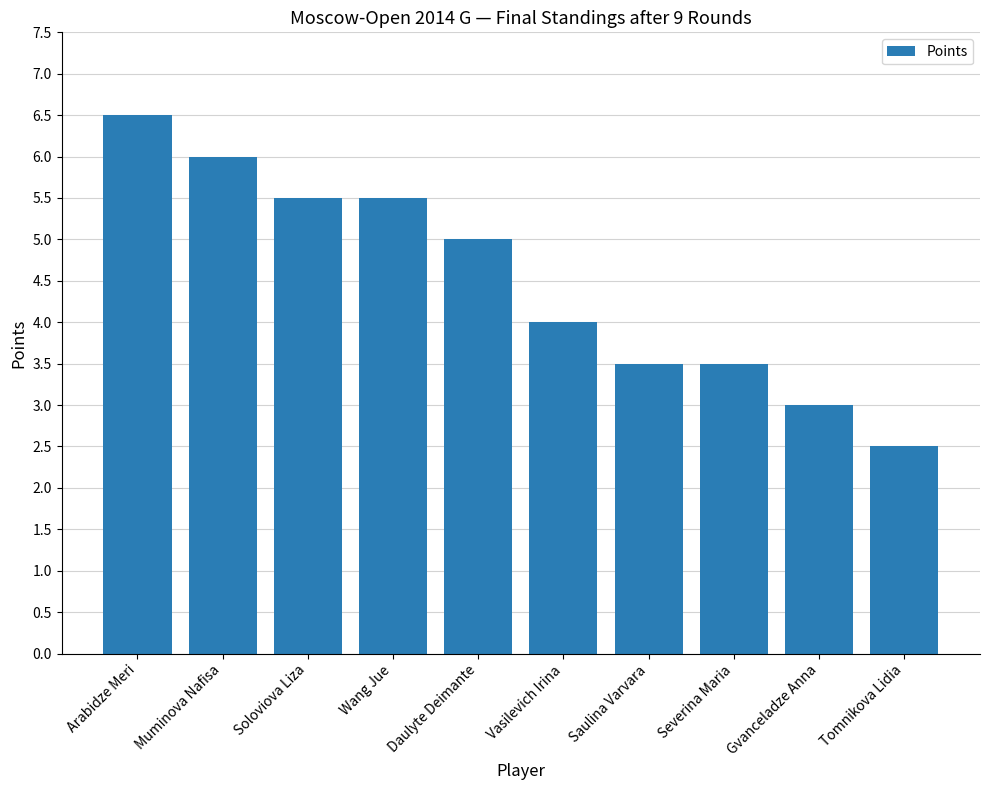

What is the sum of the values at Arabidze Meri and Severina Maria?

10.0